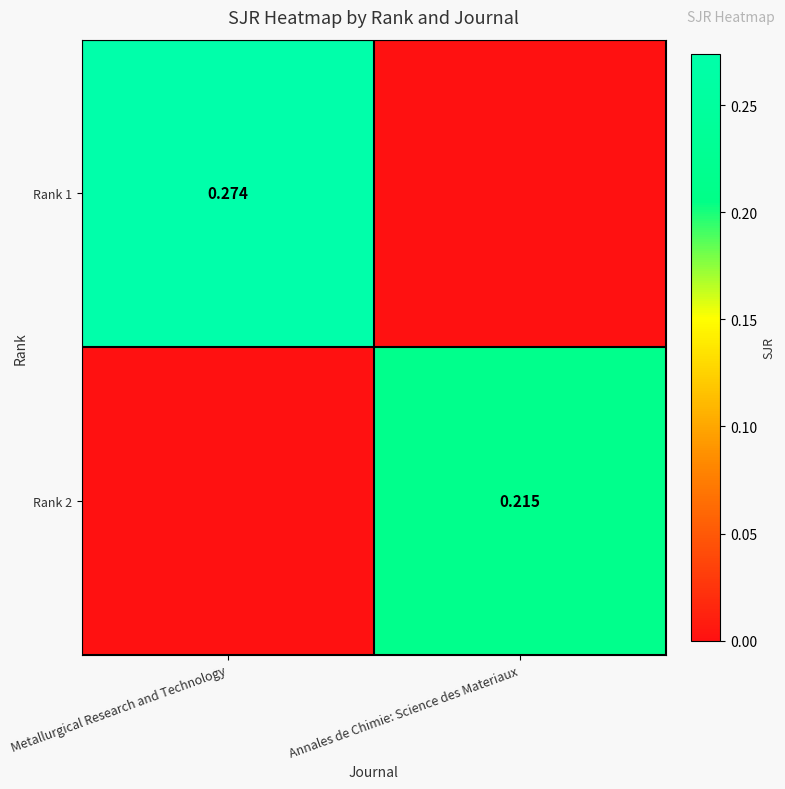

Which series has the widest spread of values?

Rank 1